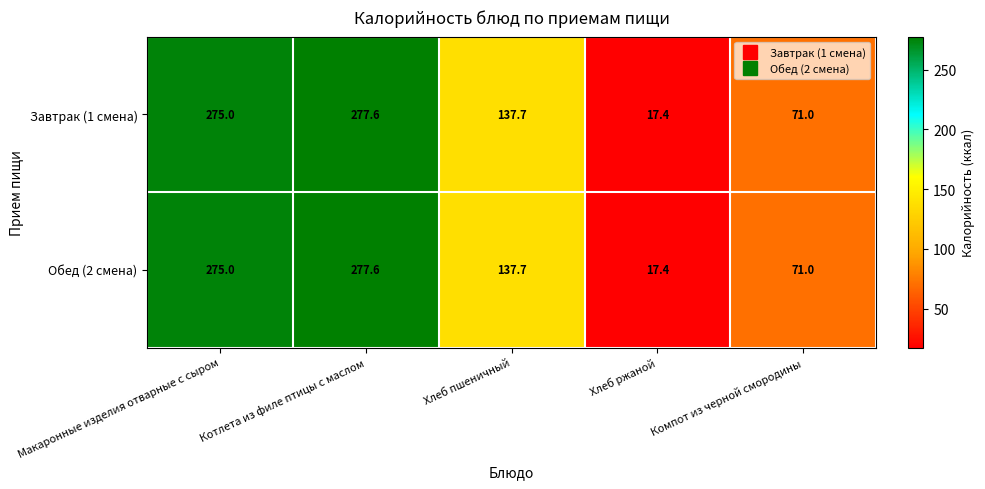

At which label does Завтрак (1 смена) first exceed 137?

Макаронные изделия отварные с сыром